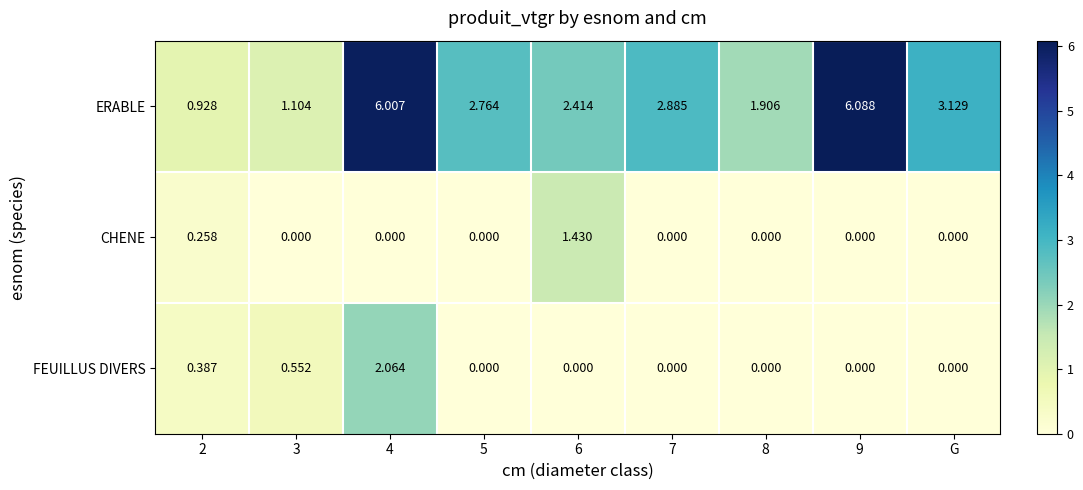

List the series in order of their peak value, highest first.

ERABLE, FEUILLUS DIVERS, CHENE